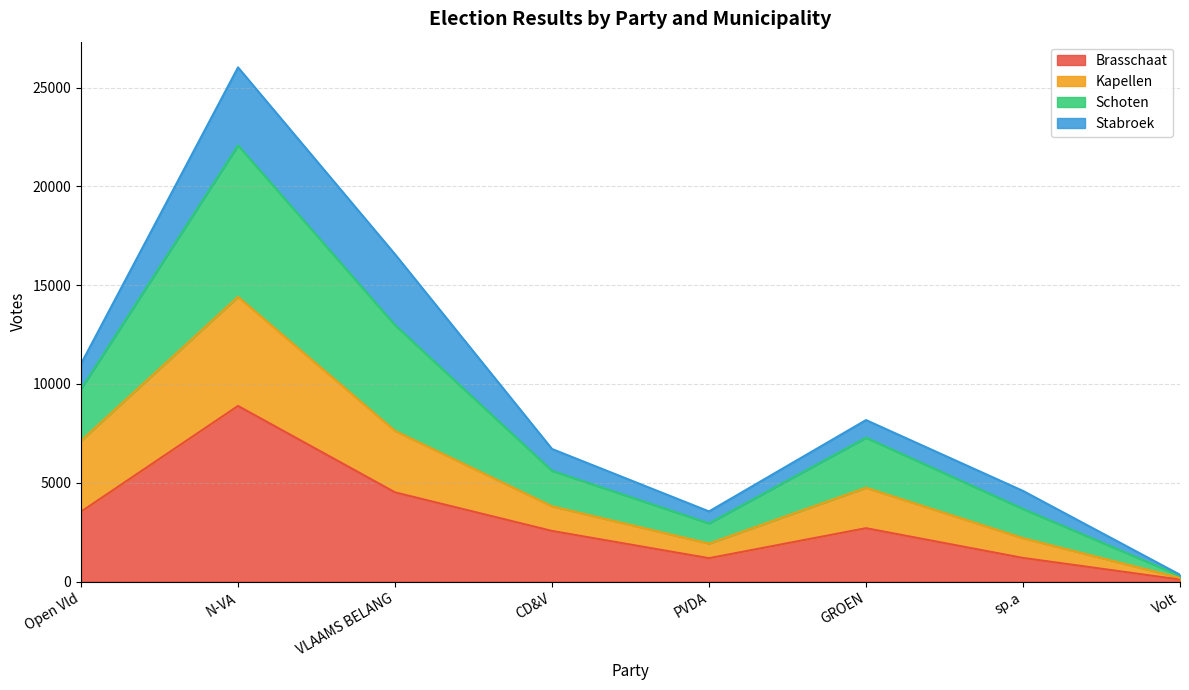

What is the smallest value displayed?

104